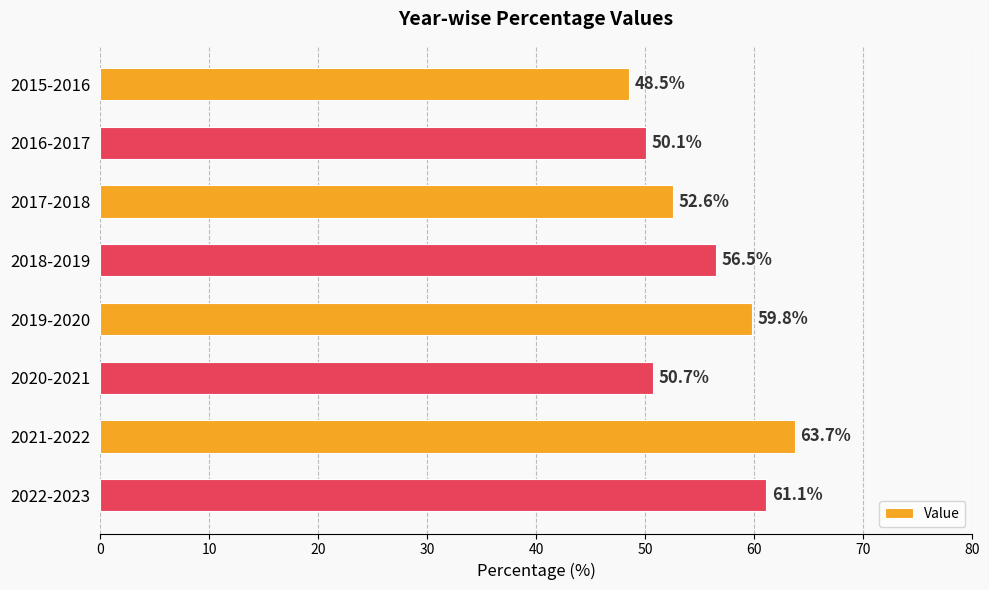

What is the sum of all values?

443.0